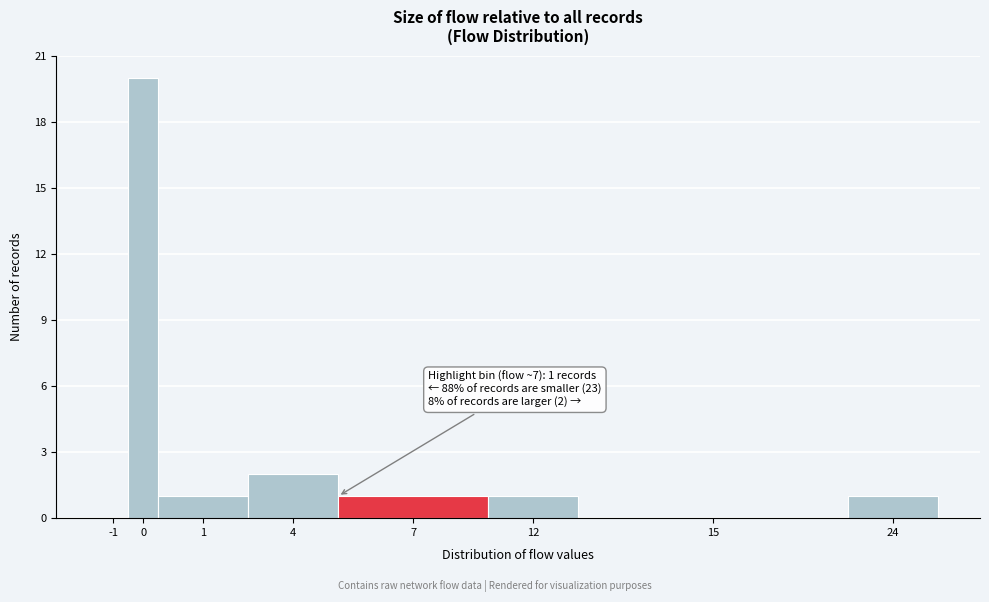

Reading left to right, list all the values displayed in this chart.

-1=0	0=20	1=1	4=2	7=1	12=1	15=0	24=1